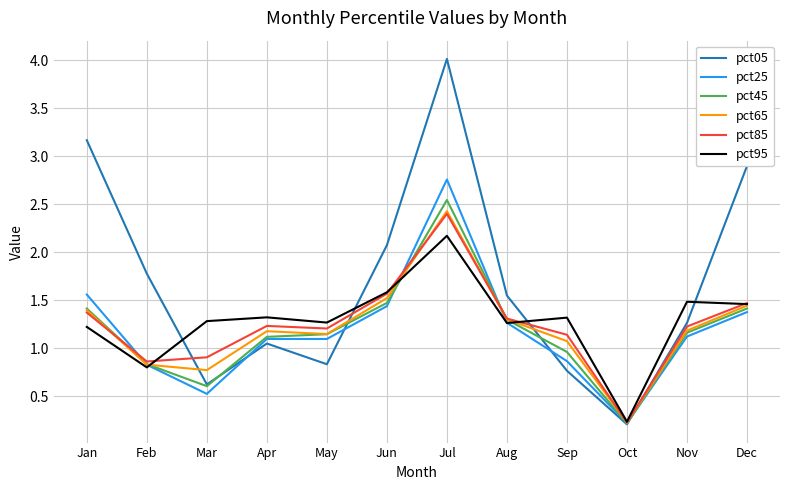

At how many categories does at least one series exceed 2?

4